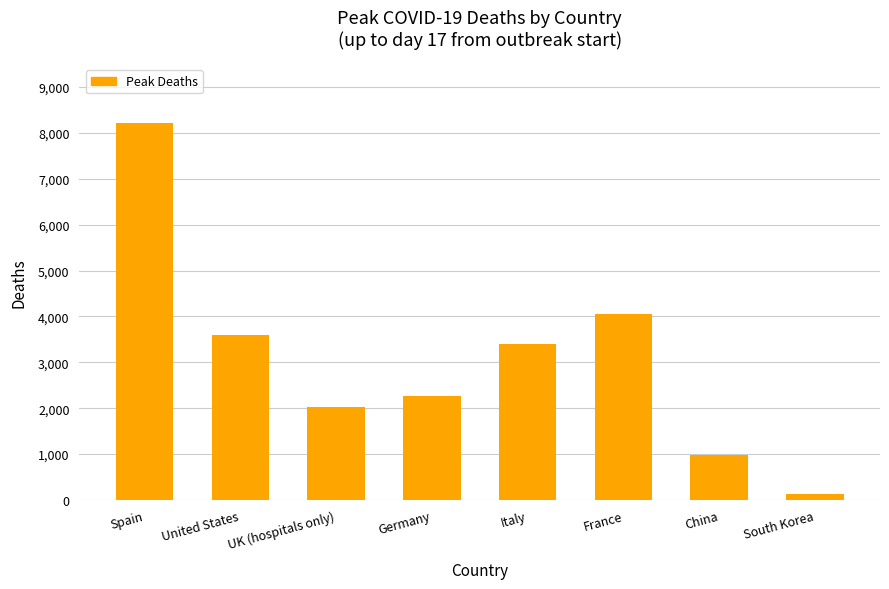

How many bars are there in total?

8